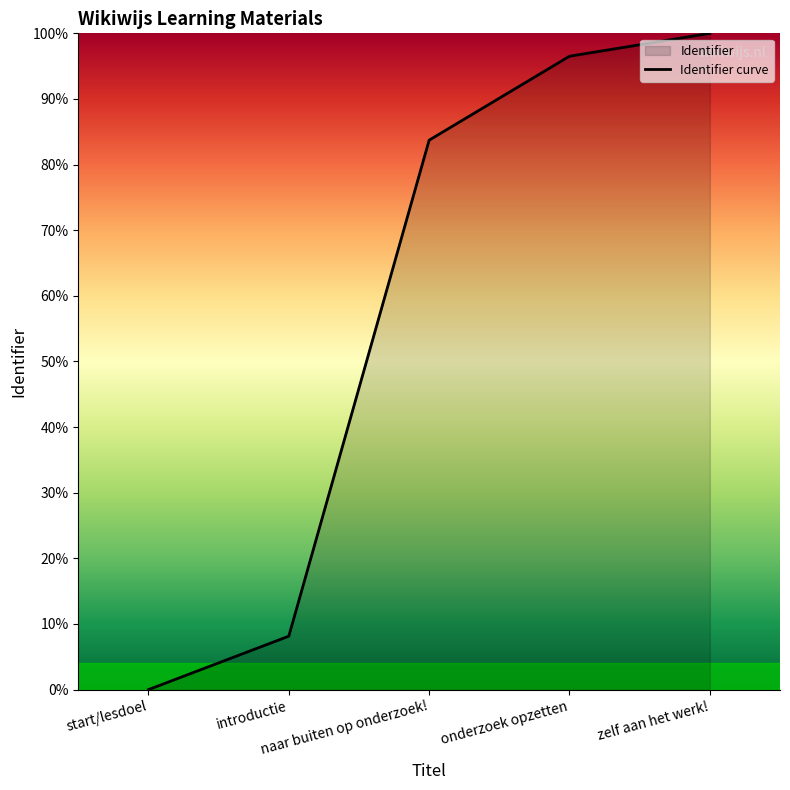

What is the difference between the maximum and minimum values?

100.0